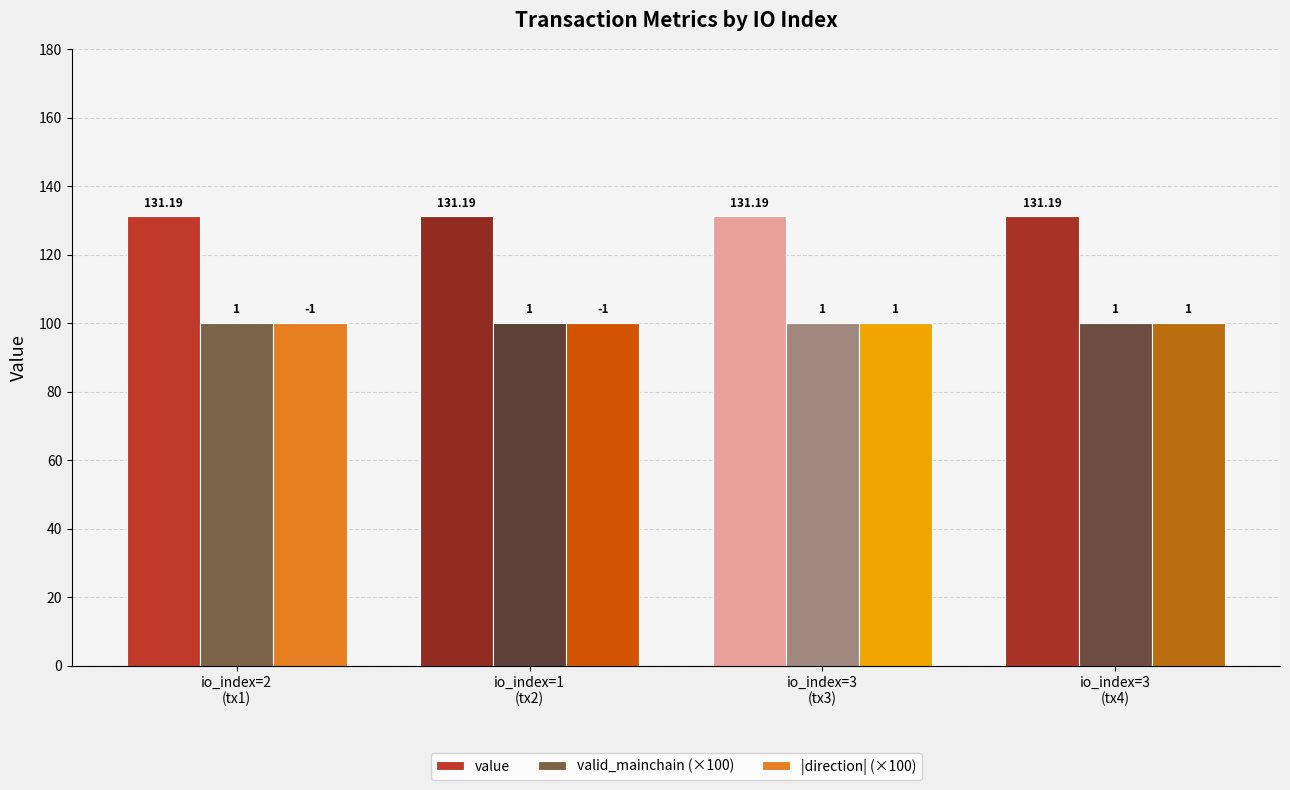

Is it true that value equals 176.0 at io_index=2
(tx1)?

False